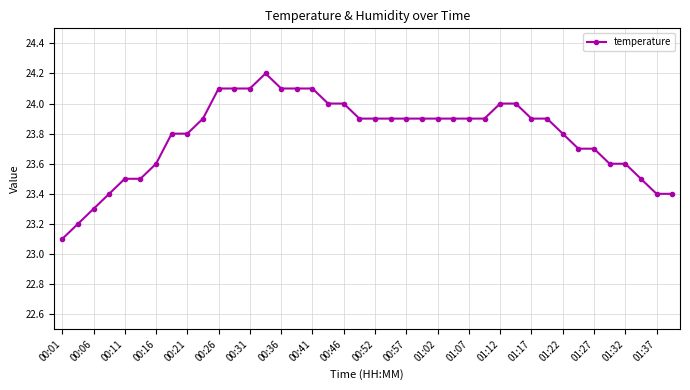

Count the number of data series in this chart.

1